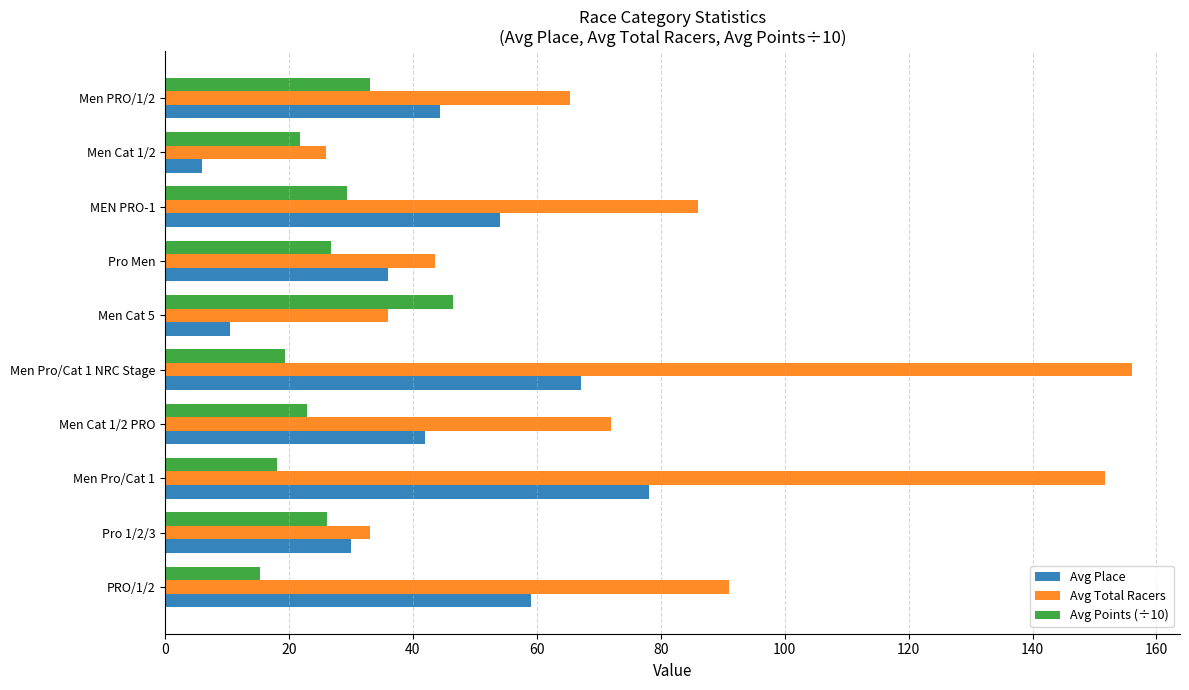

At which label does Avg Total Racers reach its minimum?

Men Cat 1/2